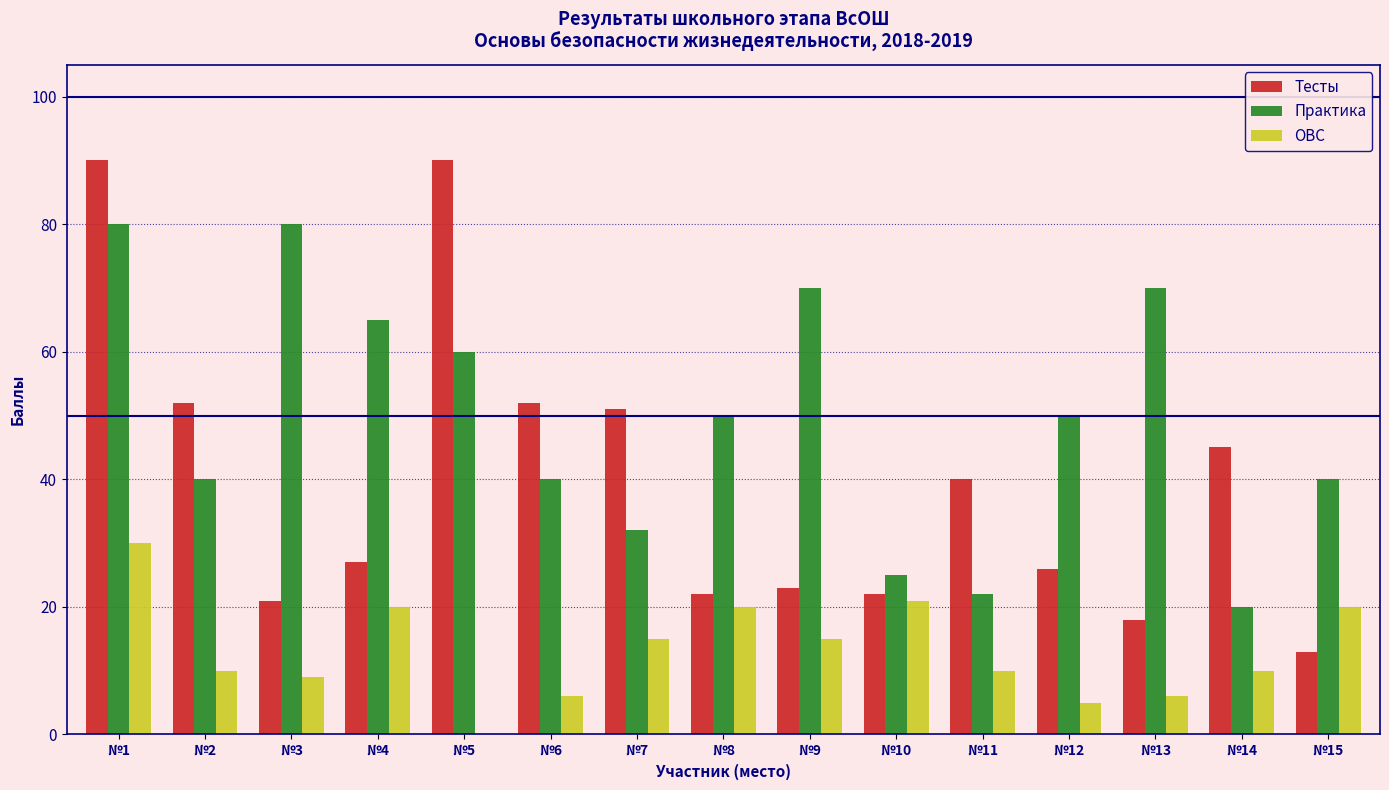

What are all the series names shown in the legend?

Тесты, Практика, ОВС